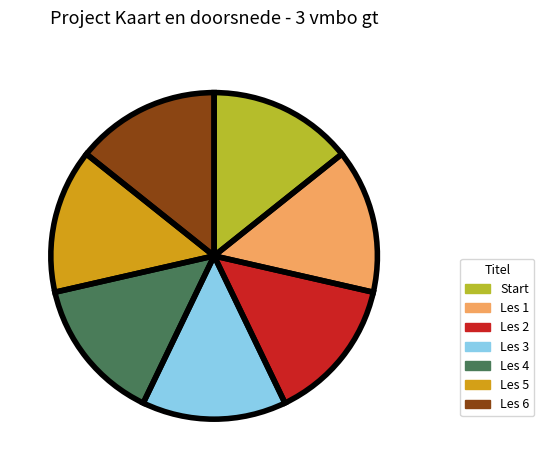

What percentage is the Start slice, to the nearest percent?

14%